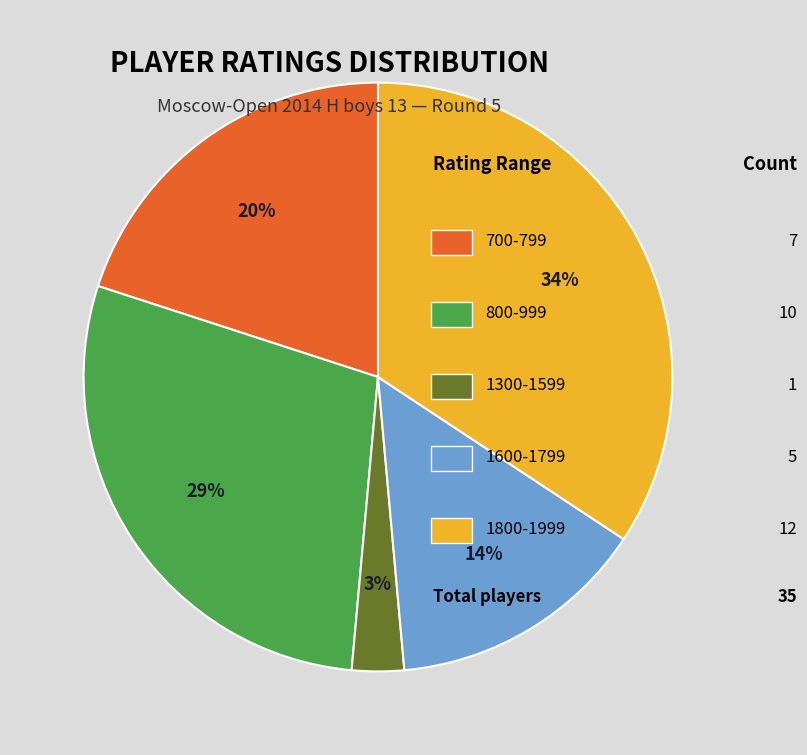

Is there any slice that represents more than half of the pie?

No